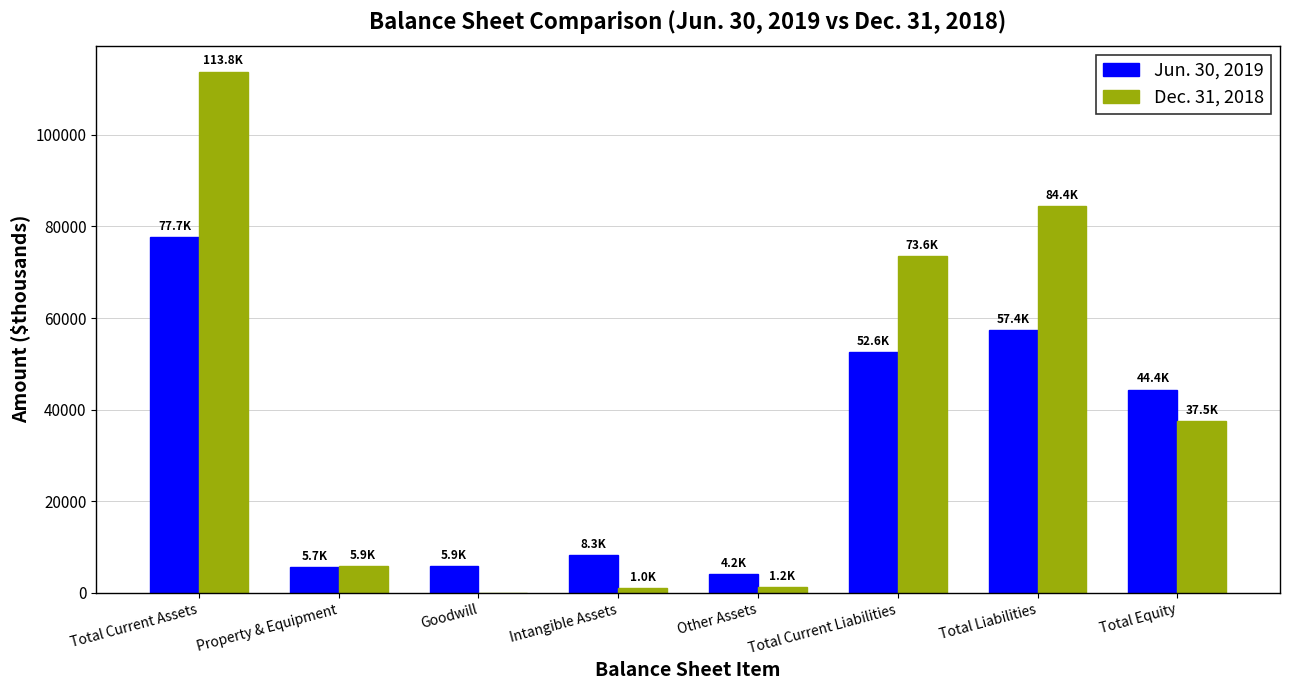

What is the average value of the Jun. 30, 2019 series?

32027